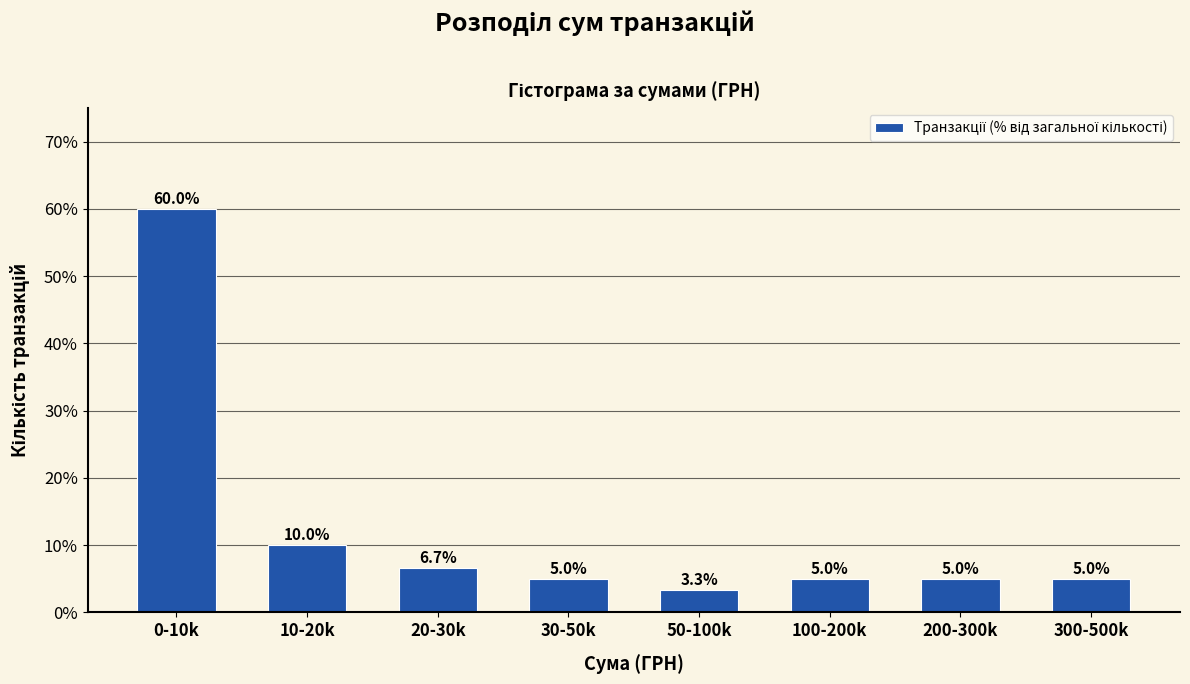

Reading left to right, extract all data points from this chart.

60.0	10.0	6.7	5.0	3.3	5.0	5.0	5.0